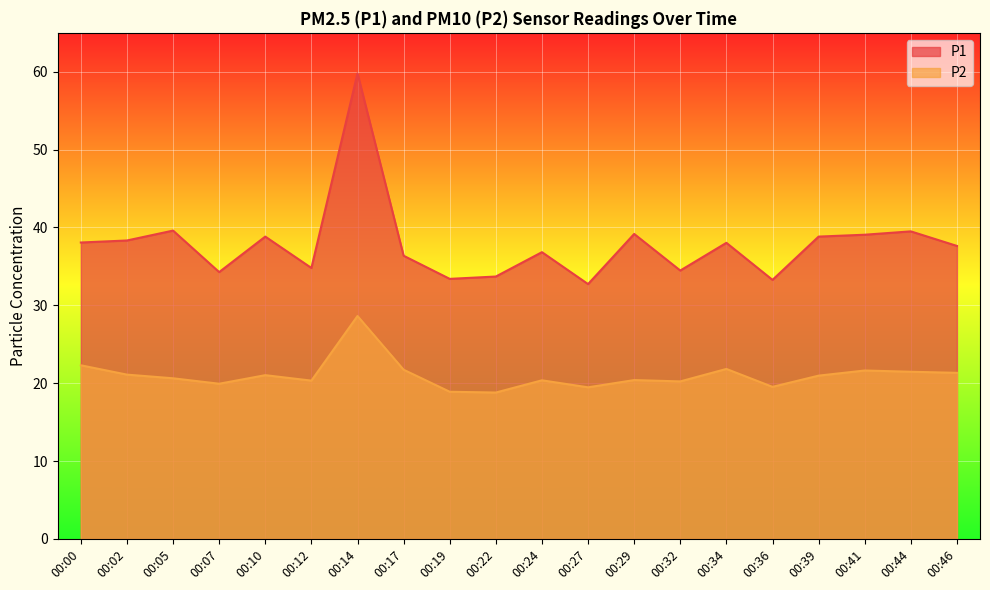

What are all the series names shown in the legend?

P1, P2